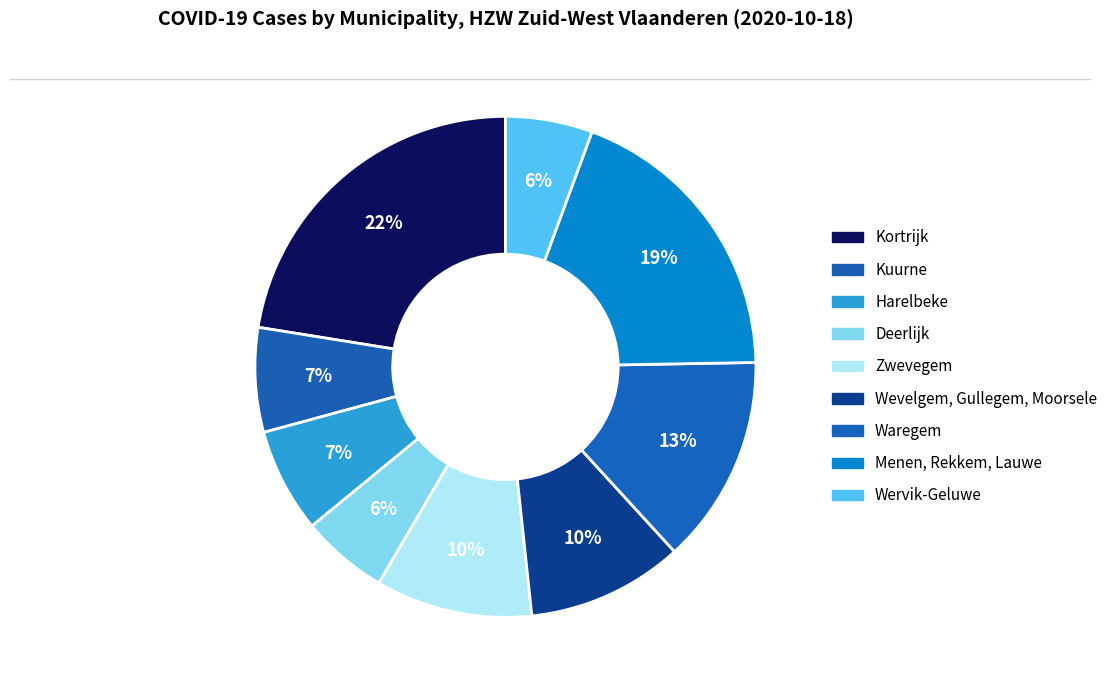

The Wervik-Geluwe slice represents 6% of the pie. True or false?

True